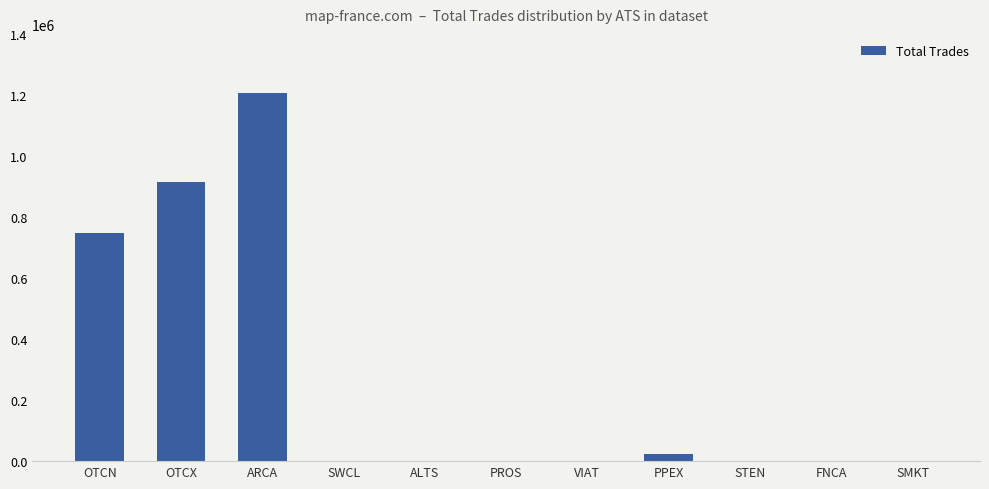

At which category does the chart reach its peak across all series?

ARCA